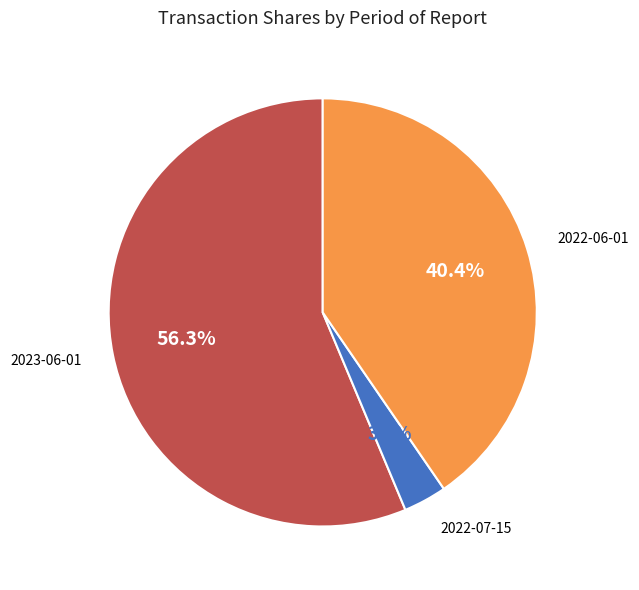

Is there any slice that represents more than half of the pie?

Yes